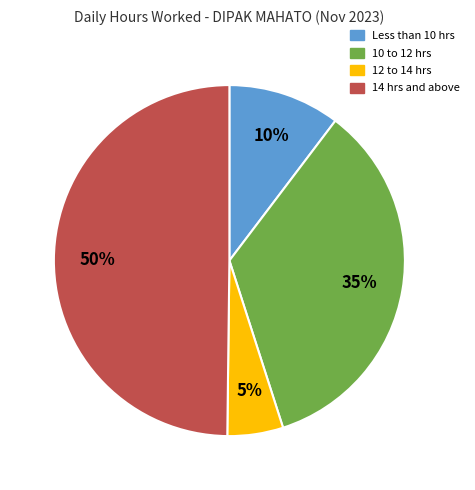

Between 14 hrs and above and 10 to 12 hrs, which is larger?

14 hrs and above